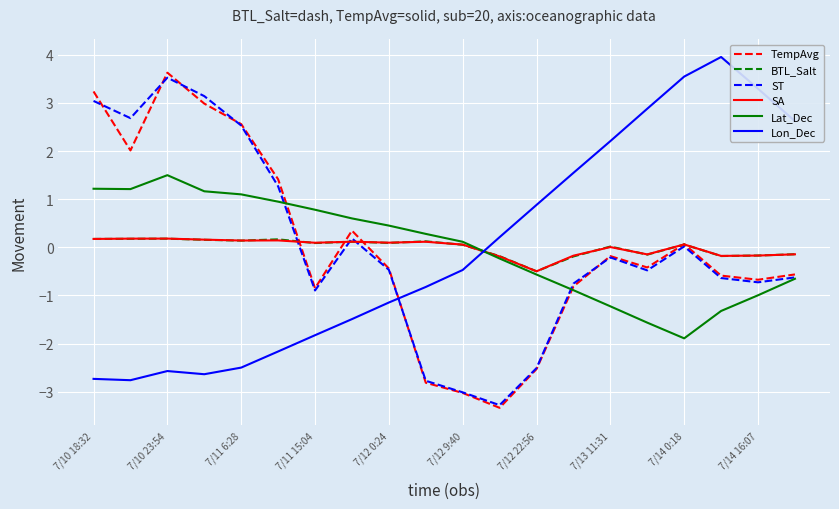

True or false: Lon_Dec and SA cross at least once.

True